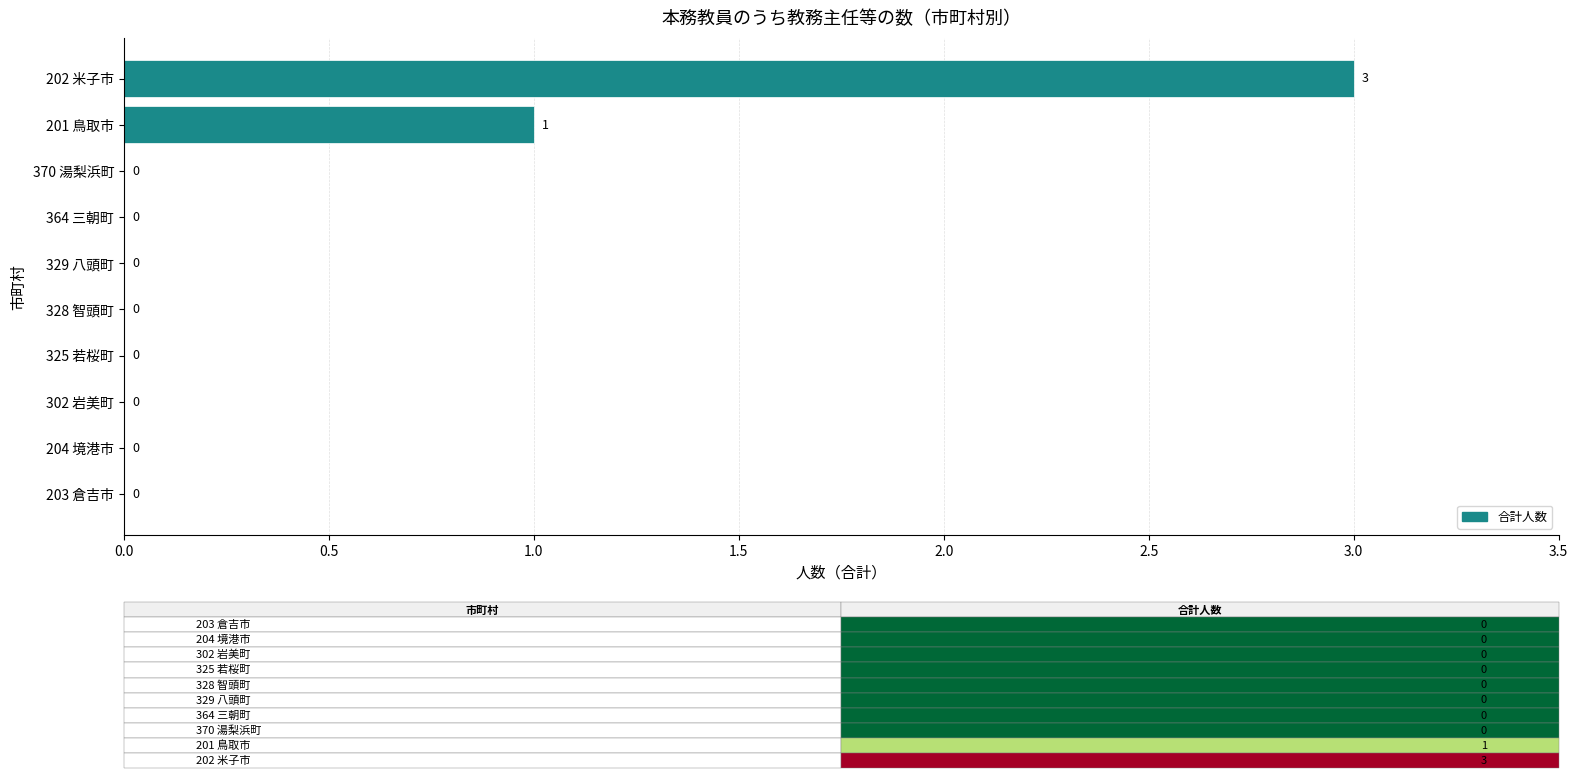

Where is the data nearest to the value 1?

201 鳥取市